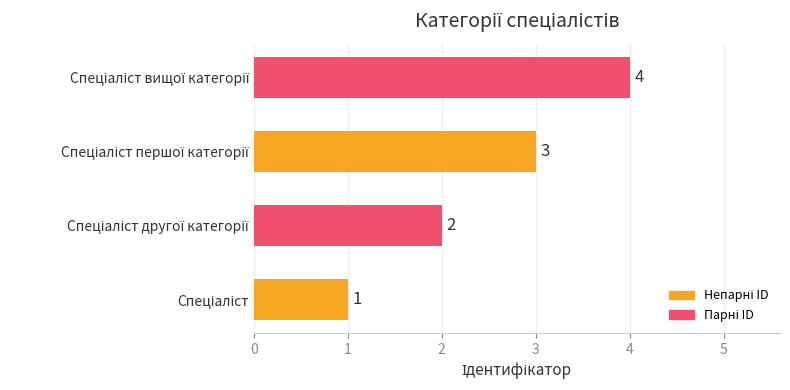

What is the sum of all values?

10